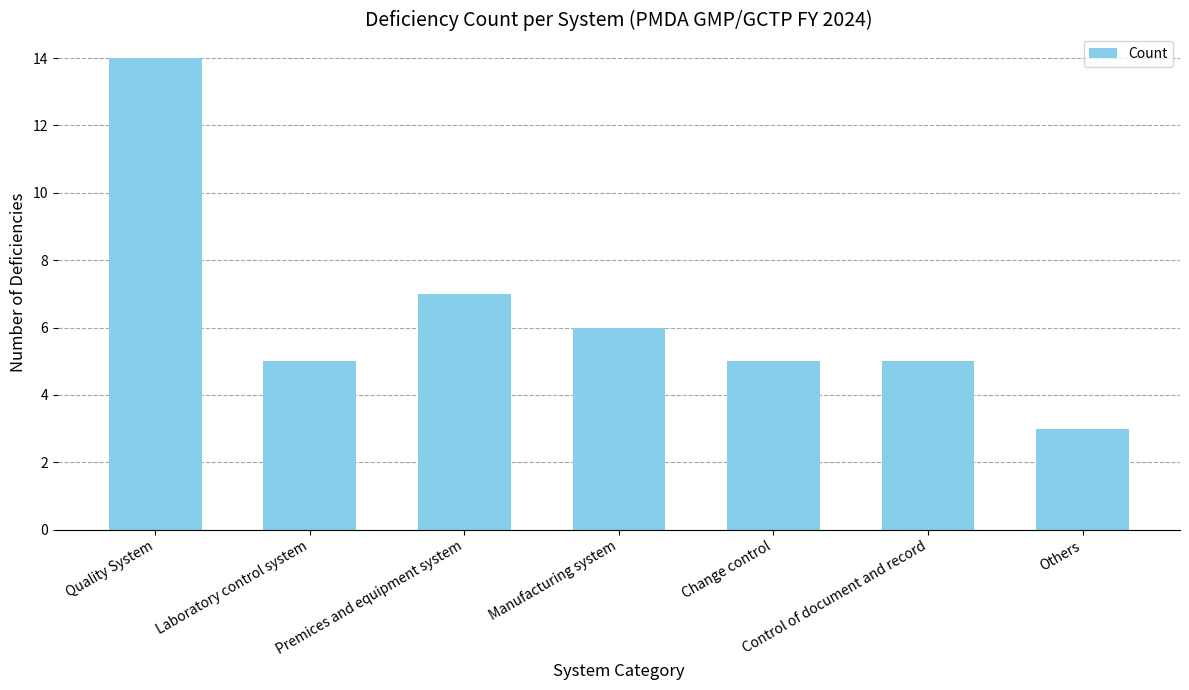

The chart shows a value of 14 at Quality System. True or false?

True